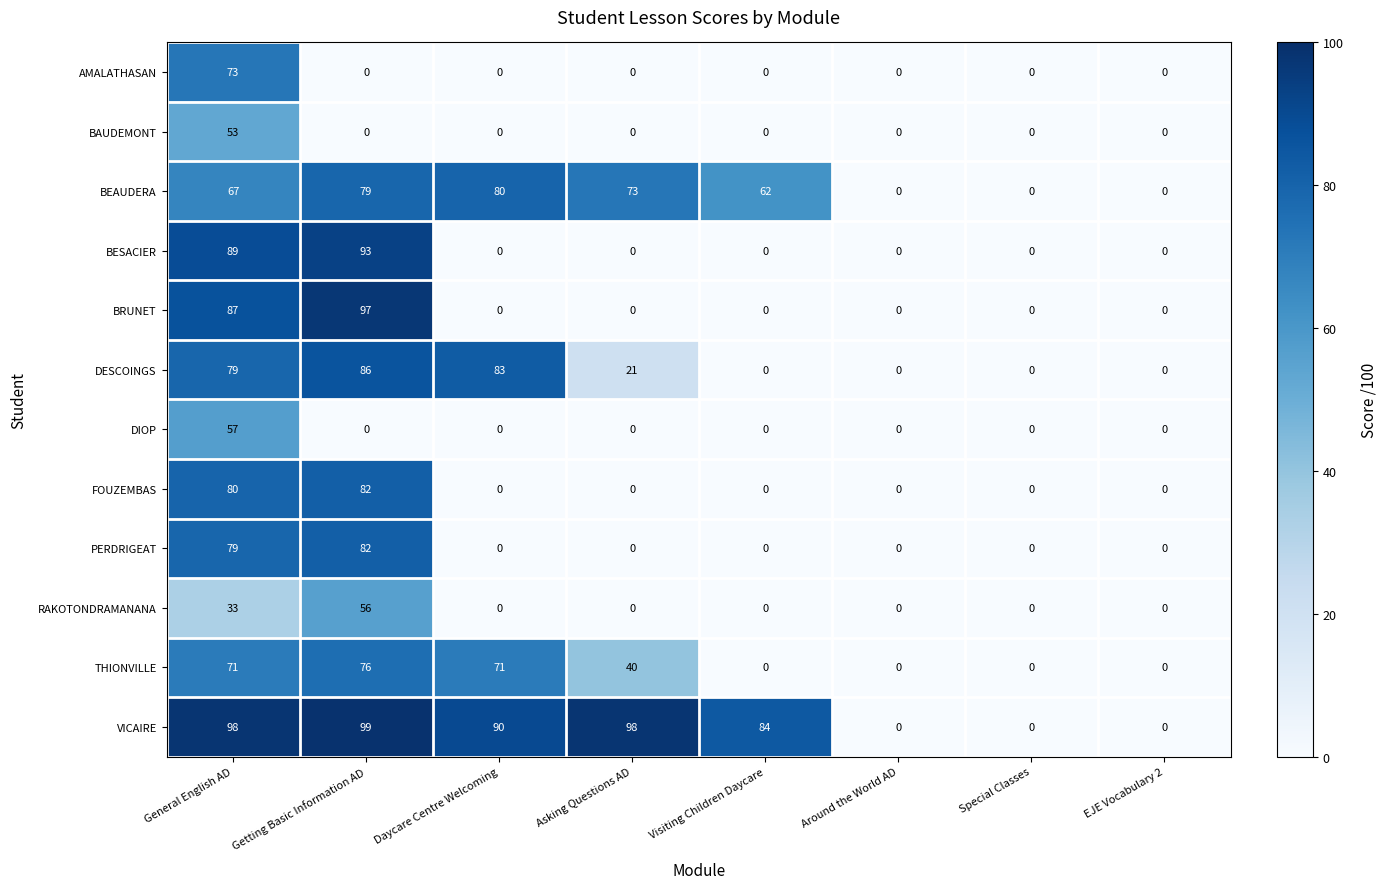

What is the difference between the highest and lowest values at Visiting Children Daycare?

84